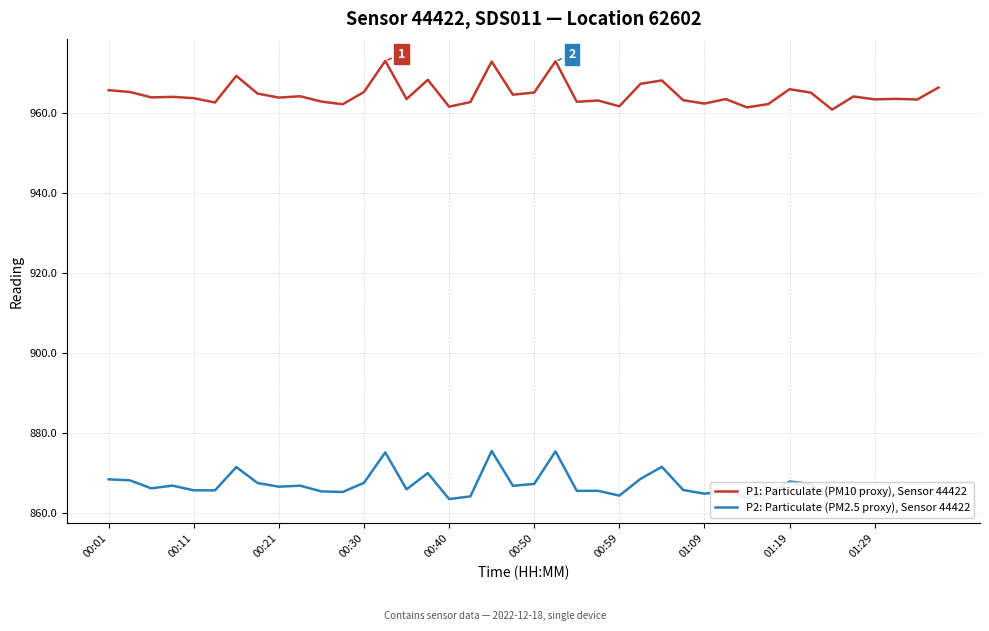

Where does the P1: Particulate (PM10 proxy), Sensor 44422 series first go above 964?

00:01